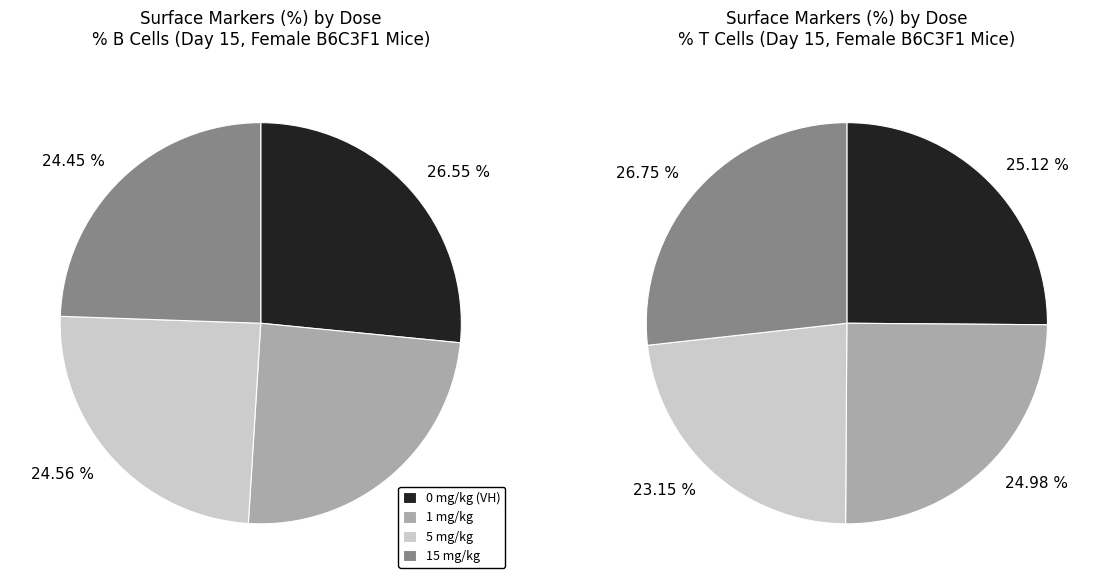

Does 1 mg/kg account for over 50% of the chart?

No